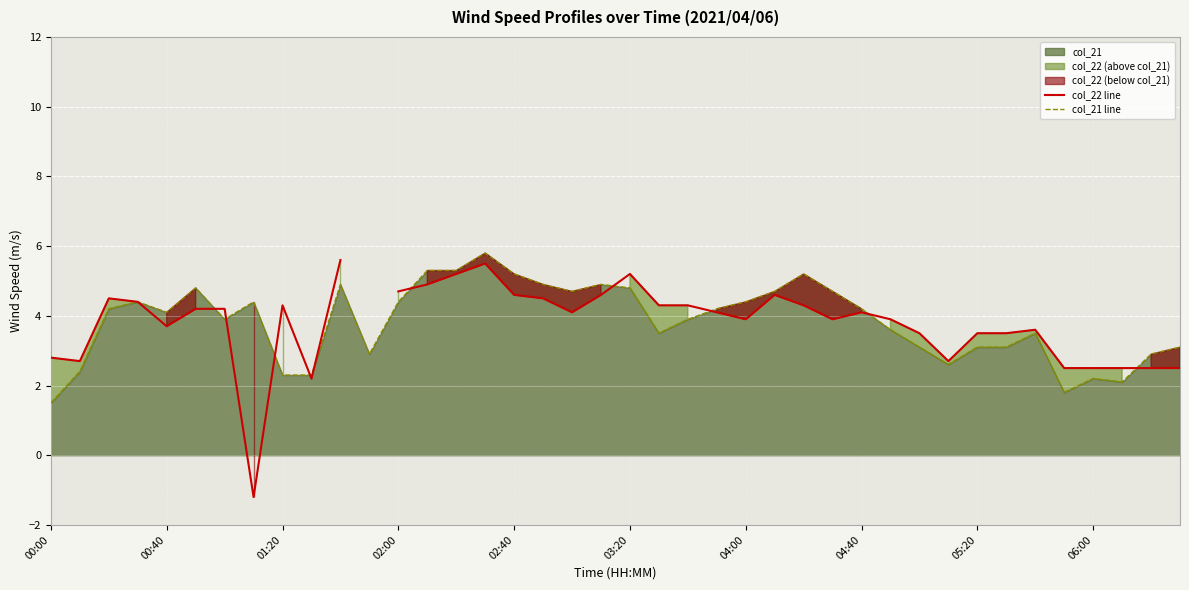

True or false: col_22 line and col_21 line intersect in this chart.

True